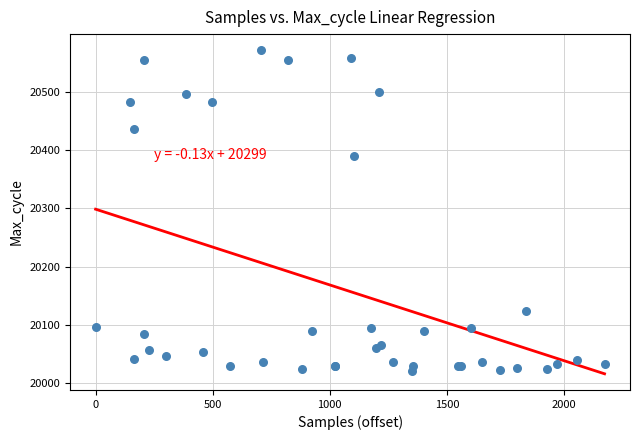

What Y value in the scatter plot is closest to 20296?

20390